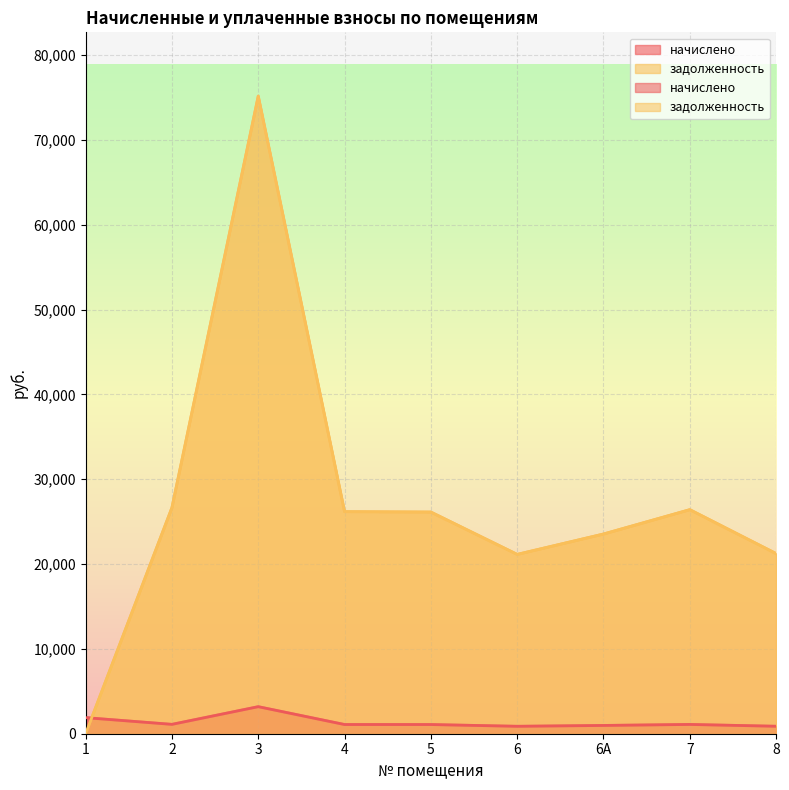

What is the maximum value for начислено?

3188.2